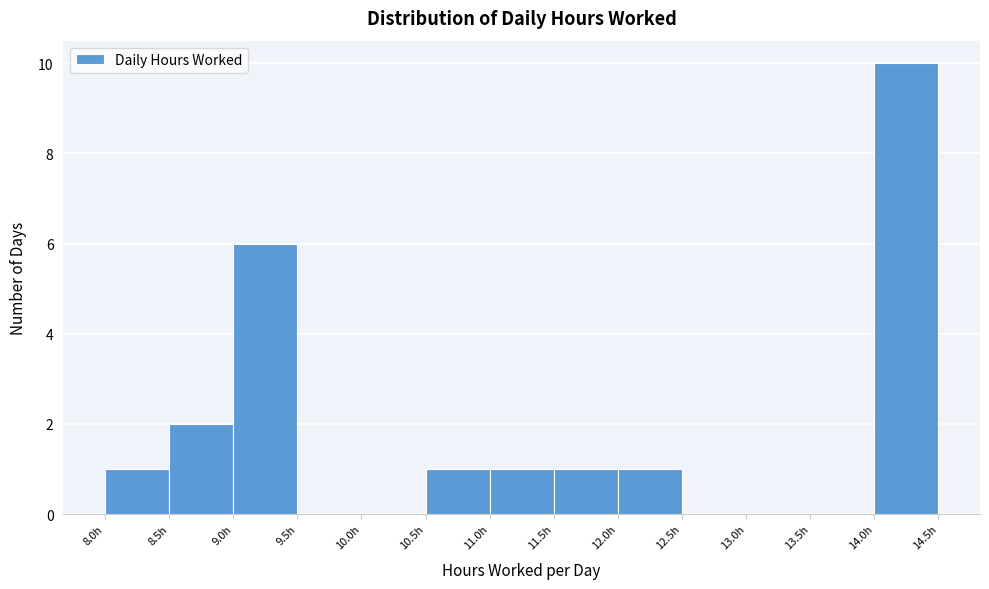

How tall is the bar that spans 14.0 to 14.5 on the x-axis? The values are not printed on the chart, so give them approximately, as read against the axis.

10